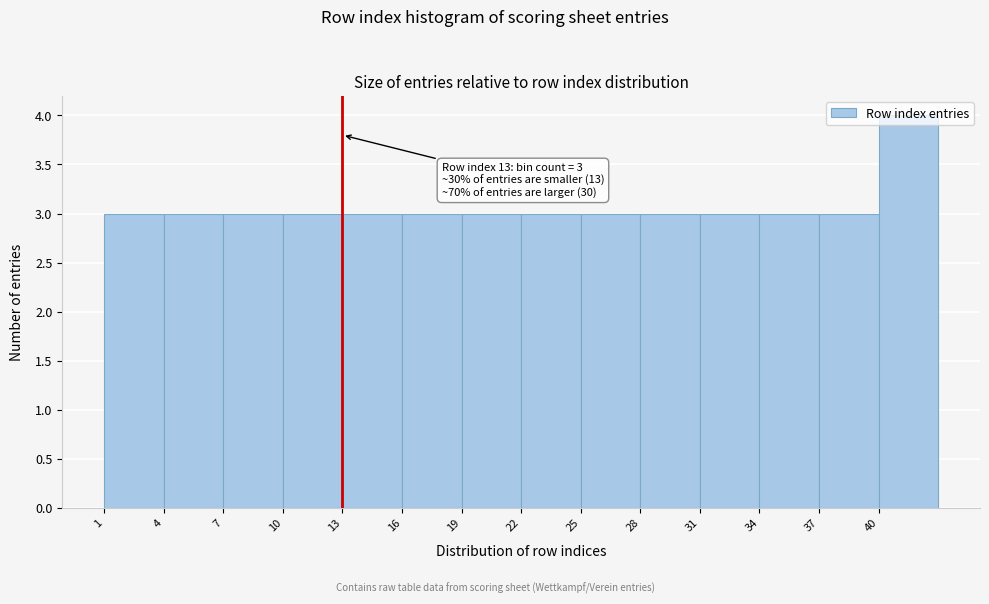

Over which range of the x-axis is the bar tallest?

40 to 43